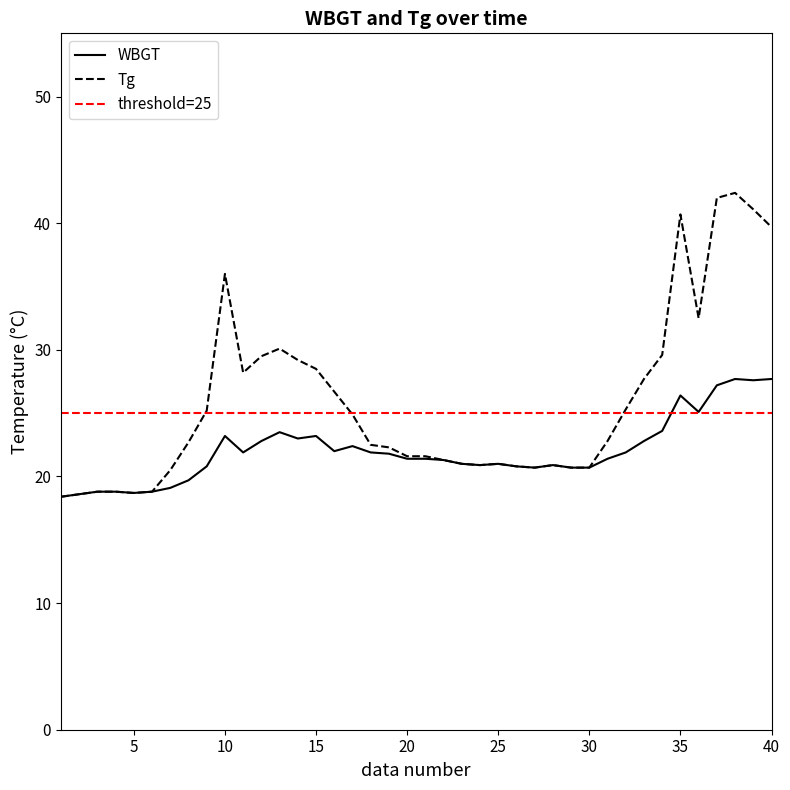

Is it true that Tg equals 9.0 at 10/1 4:00?

False